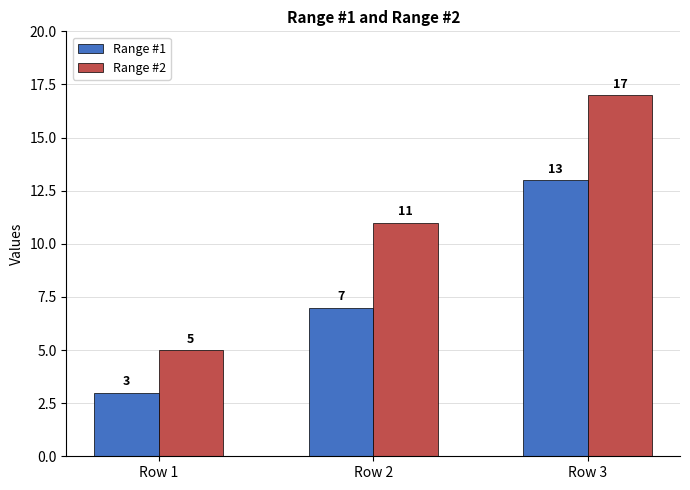

What is the average value of the Range #2 series?

11